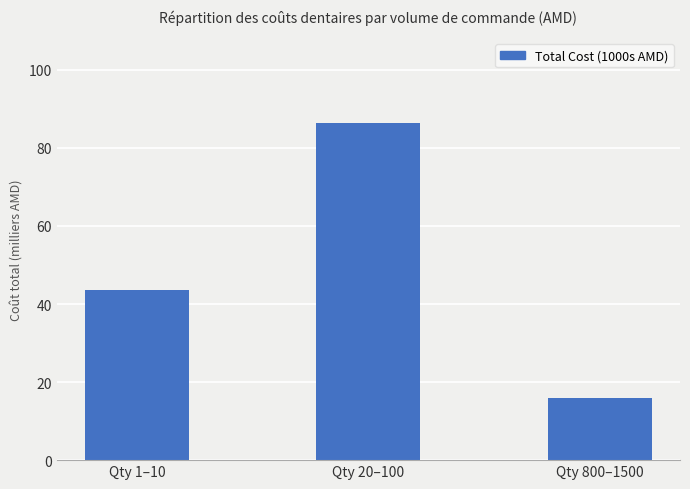

What is the sum of the values at Qty 800–1500 and Qty 20–100?

102.5